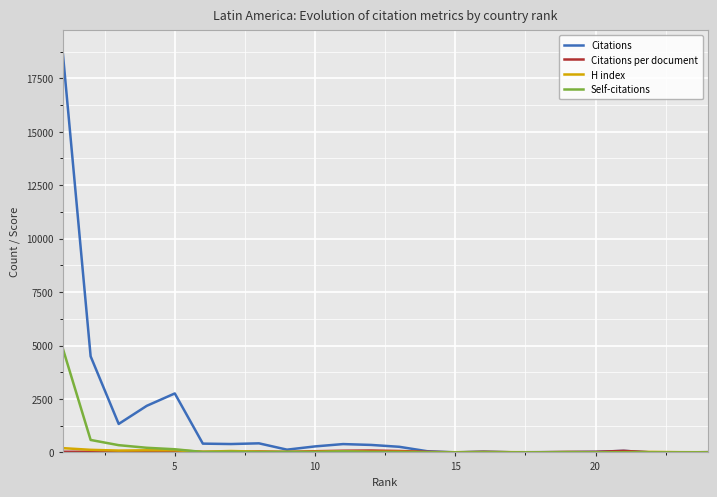

What is the highest value of the Self-citations series?

4897.0